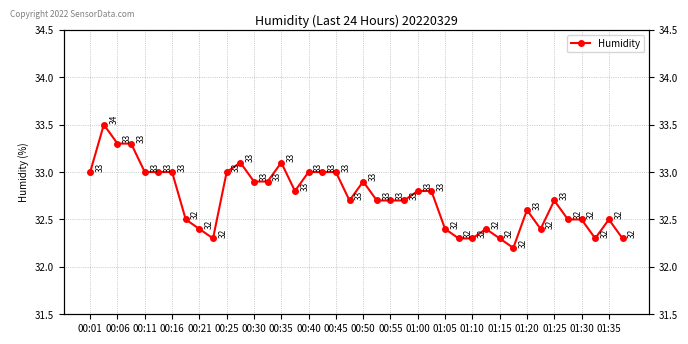

What is the change in value from 25 to 29?

-0.4